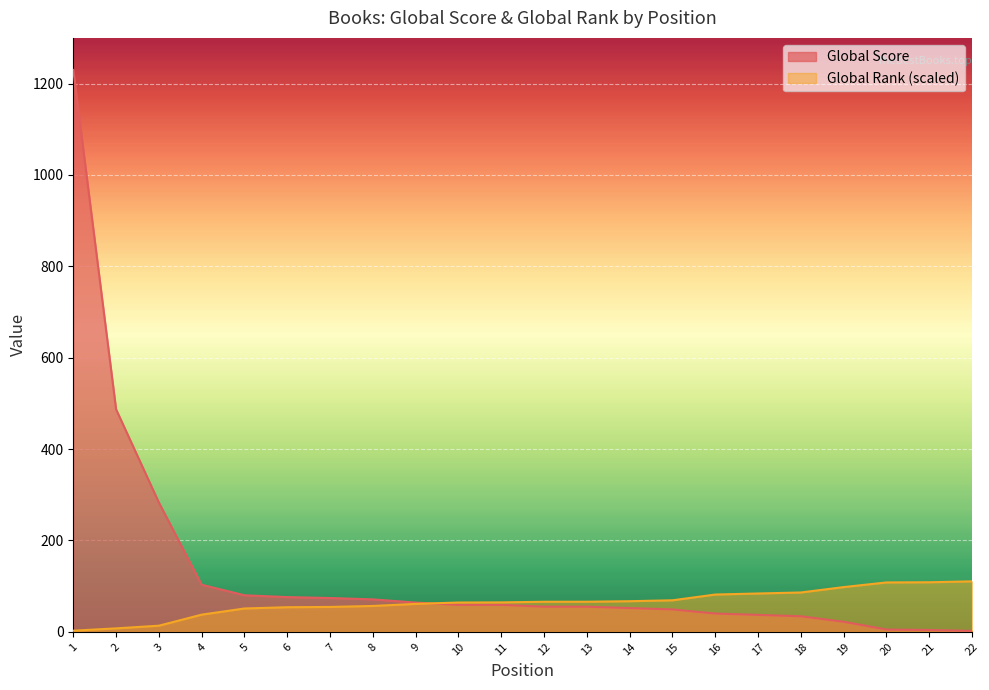

Does the chart display data point markers on the line(s)?

No